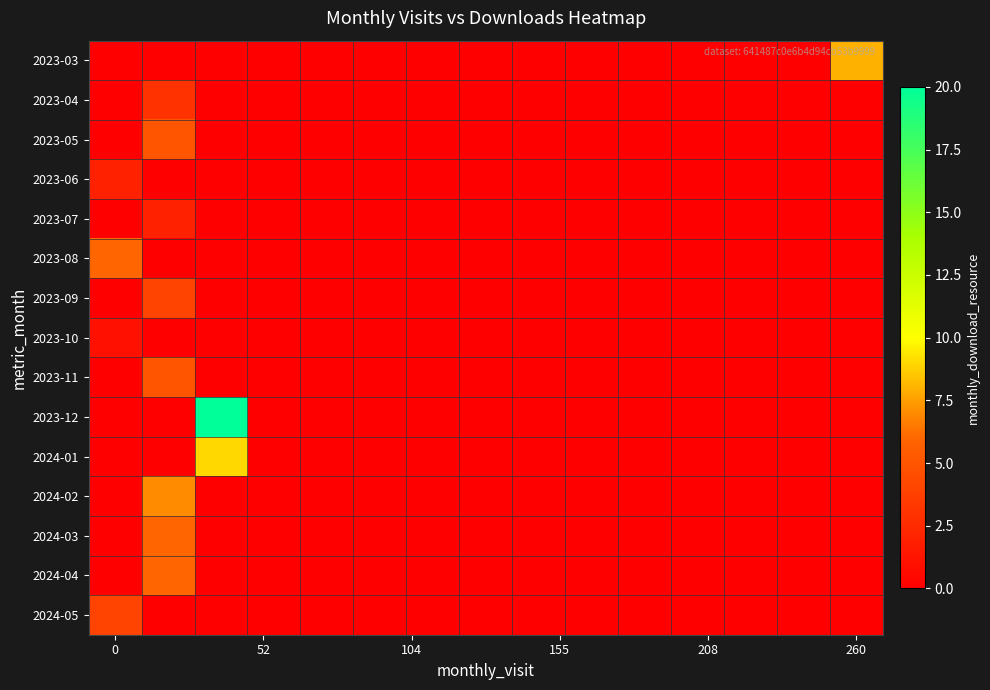

Reading left to right, transcribe all the data shown in this chart.

2023-03: 0	0	0	0	0	0	0	0	0	0	0	0	0	0	8
2023-04: 0	3	0	0	0	0	0	0	0	0	0	0	0	0	0
2023-05: 0	5	0	0	0	0	0	0	0	0	0	0	0	0	0
2023-06: 2	0	0	0	0	0	0	0	0	0	0	0	0	0	0
2023-07: 0	2	0	0	0	0	0	0	0	0	0	0	0	0	0
2023-08: 6	0	0	0	0	0	0	0	0	0	0	0	0	0	0
2023-09: 0	4	0	0	0	0	0	0	0	0	0	0	0	0	0
2023-10: 1	0	0	0	0	0	0	0	0	0	0	0	0	0	0
2023-11: 0	5	0	0	0	0	0	0	0	0	0	0	0	0	0
2023-12: 0	0	20	0	0	0	0	0	0	0	0	0	0	0	0
2024-01: 0	0	9	0	0	0	0	0	0	0	0	0	0	0	0
2024-02: 0	7	0	0	0	0	0	0	0	0	0	0	0	0	0
2024-03: 0	6	0	0	0	0	0	0	0	0	0	0	0	0	0
2024-04: 0	6	0	0	0	0	0	0	0	0	0	0	0	0	0
2024-05: 4	0	0	0	0	0	0	0	0	0	0	0	0	0	0